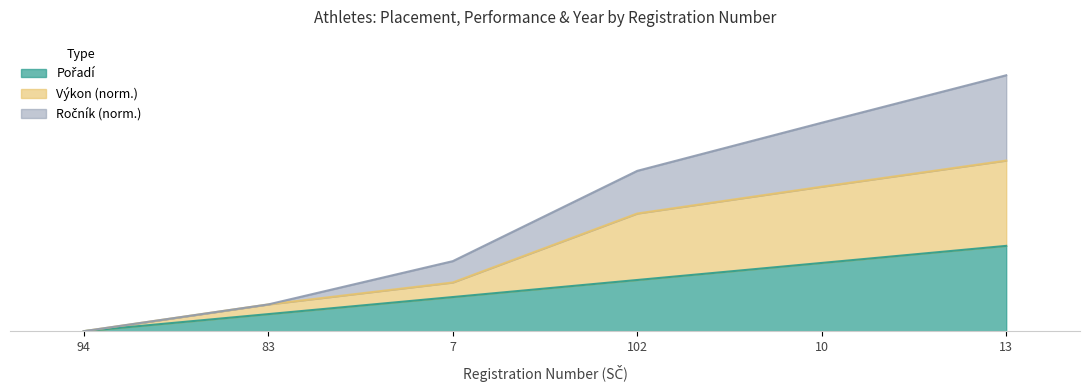

Rank the series by their maximum value, from lowest to highest.

Poradi, Vykon, Rocnik